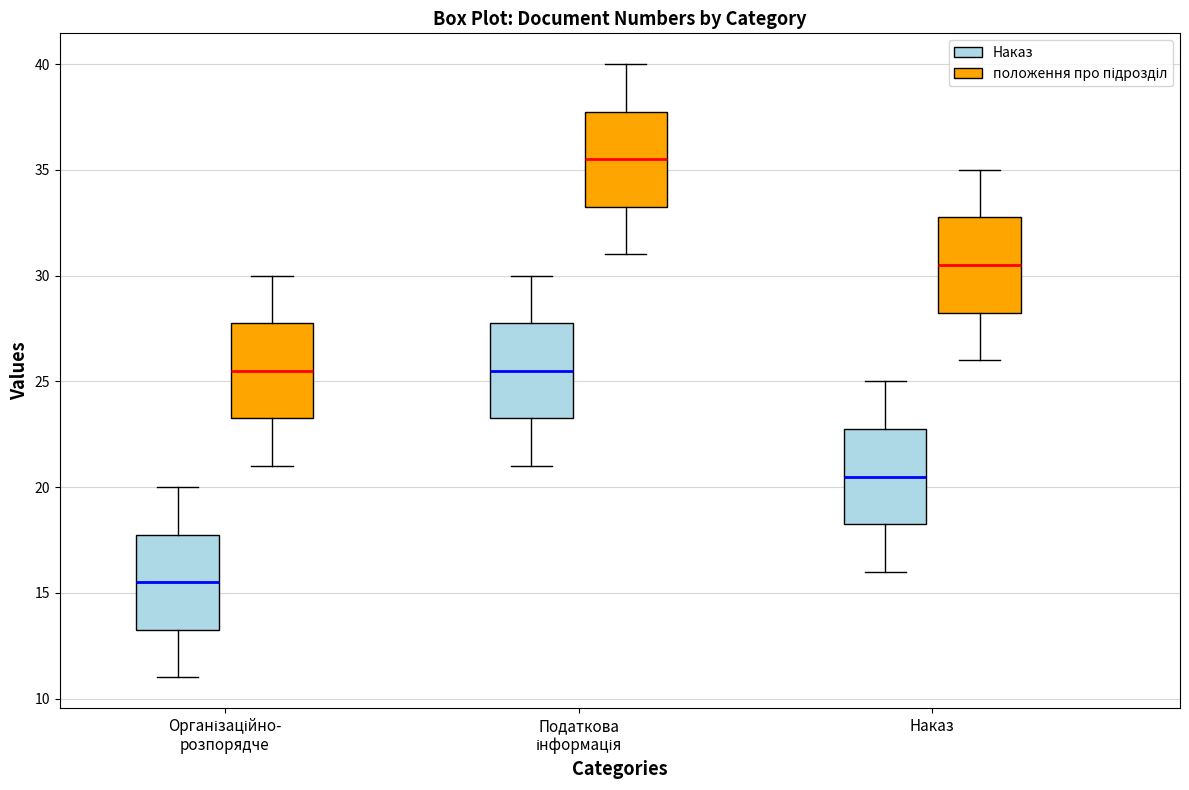

Reading left to right, transcribe this box plot: for each box, give where its median line is, the range the box spans, and where its two whiskers end, as read against the y-axis. The values are not printed on the chart, so give them approximately, as read against the axis.

Організаційно- розпорядче (Наказ): median 15.5, box 13.5 to 18.0, whiskers 11.0 to 20.0
Організаційно- розпорядче (положення про підрозділ): median 25.5, box 23.5 to 28.0, whiskers 21.0 to 30.0
Податкова інформація (Наказ): median 25.5, box 23.5 to 28.0, whiskers 21.0 to 30.0
Податкова інформація (положення про підрозділ): median 35.5, box 33.5 to 38.0, whiskers 31.0 to 40.0
Наказ (Наказ): median 20.5, box 18.5 to 23.0, whiskers 16.0 to 25.0
Наказ (положення про підрозділ): median 30.5, box 28.5 to 33.0, whiskers 26.0 to 35.0